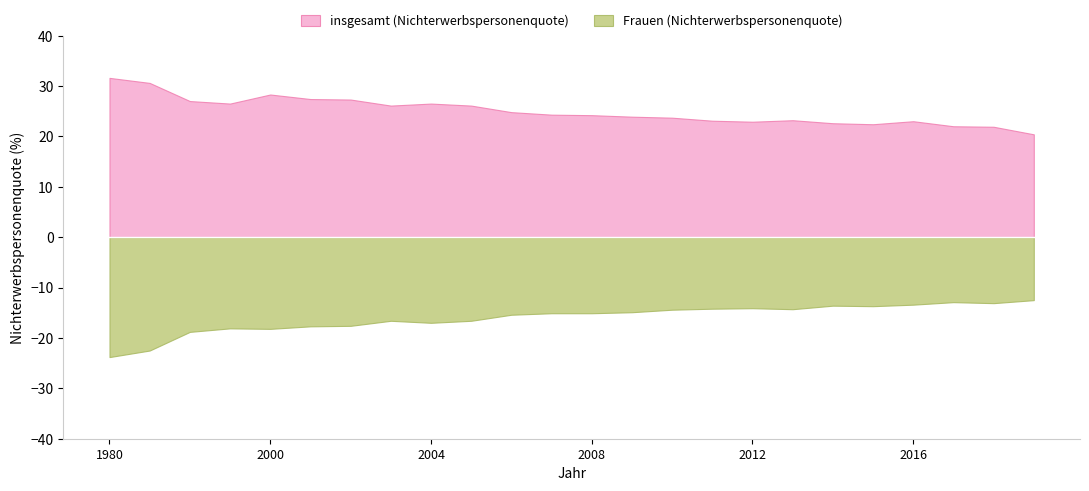

Is it true that insgesamt (Nichterwerbspersonenquote) equals 24.2 at 2008?

True